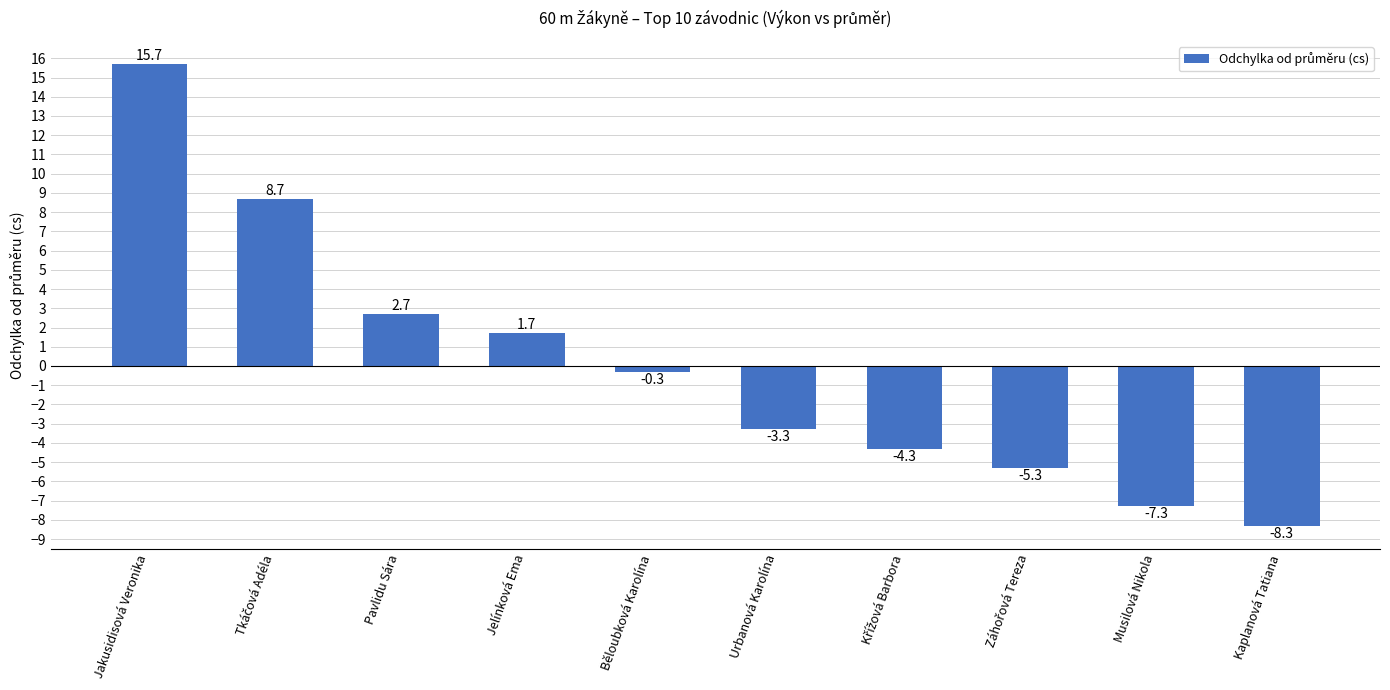

Is it true that the value at Pavlidu Sára is 2.7?

True